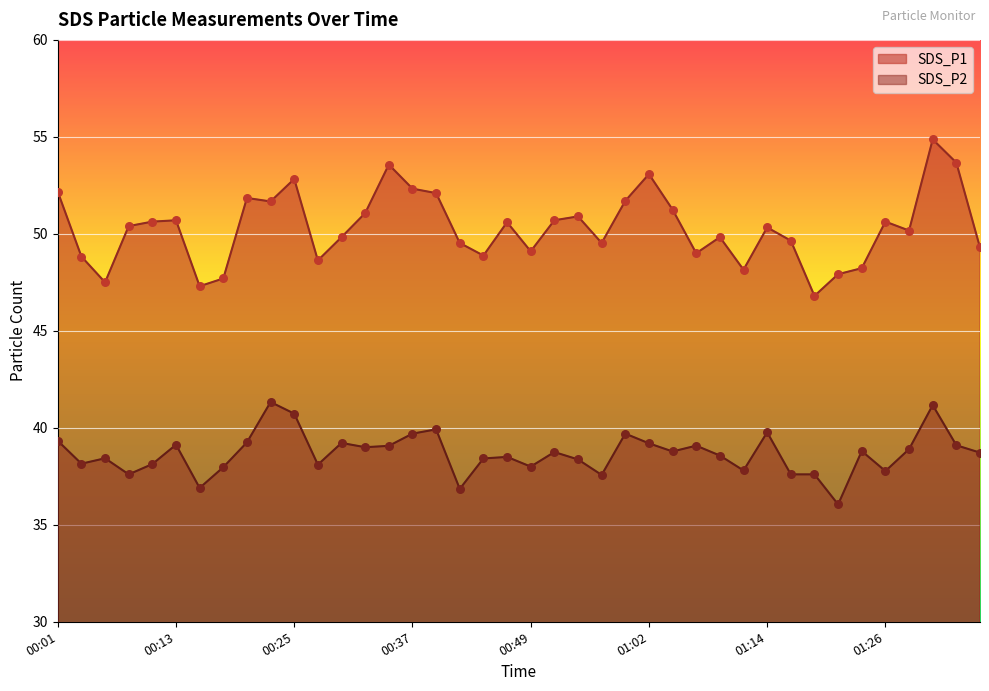

At how many categories does at least one series exceed 37?

40